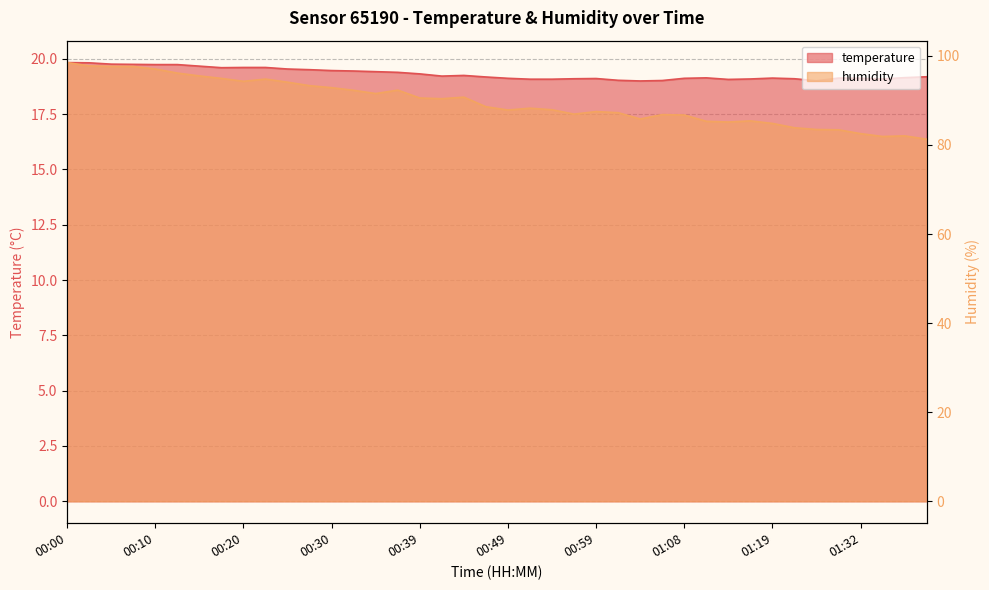

List the series in order of their overall mean, highest first.

humidity, temperature